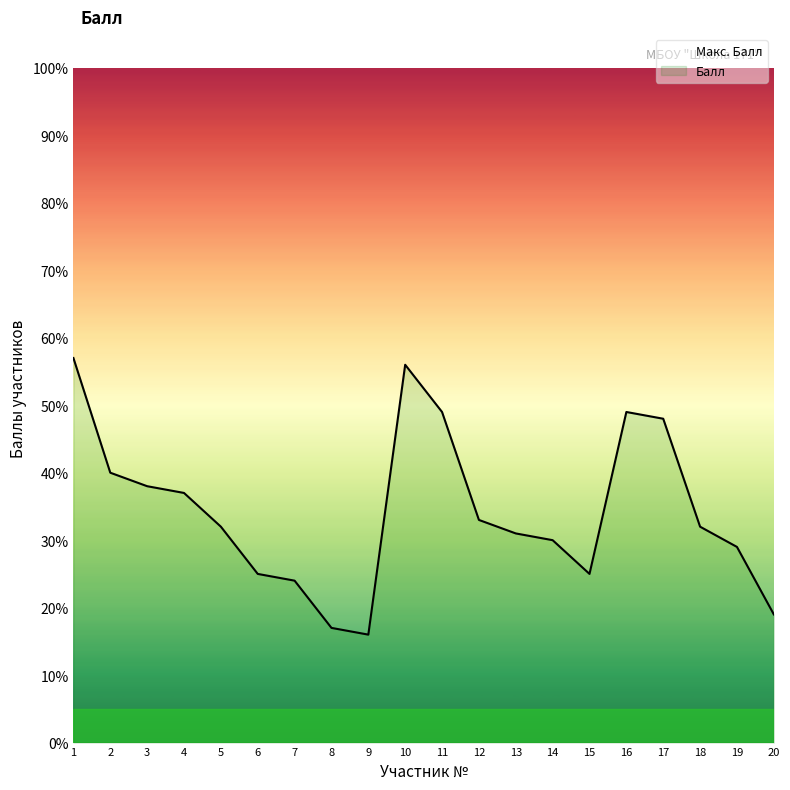

Rank the categories by value from highest to lowest.

1, 10, 11, 16, 17, 2, 3, 4, 12, 5, 18, 13, 14, 19, 6, 15, 7, 20, 8, 9